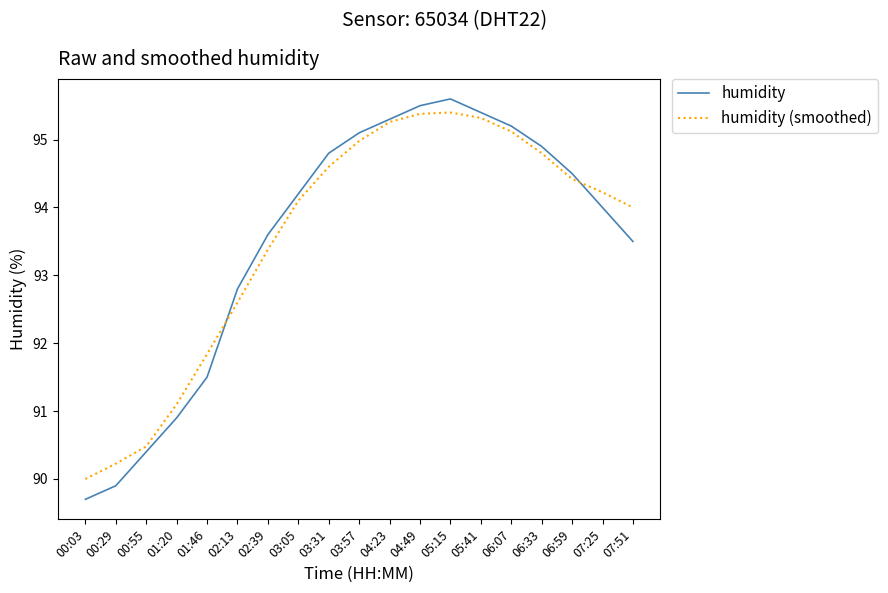

At 07:51, list the series in order from largest to smallest.

humidity (smoothed), humidity